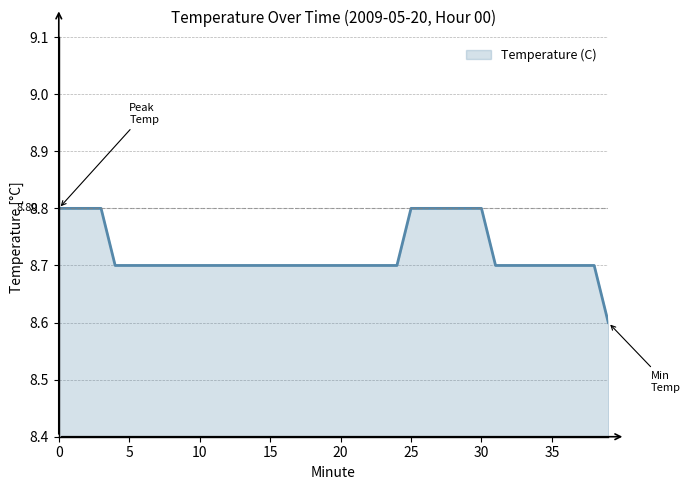

How many lines are shown in the chart?

1